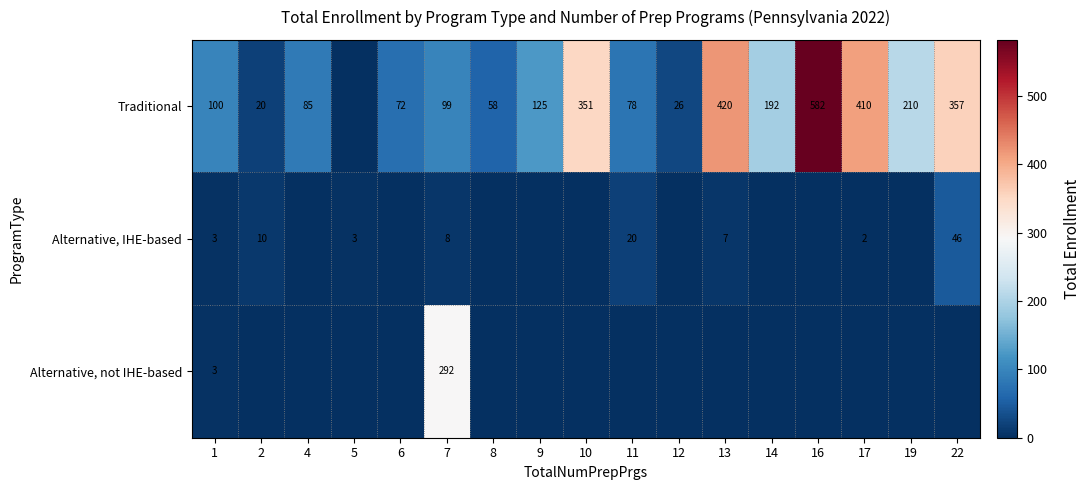

Is the value of Alternative, IHE-based at 2 greater than the value of Traditional at 10?

No